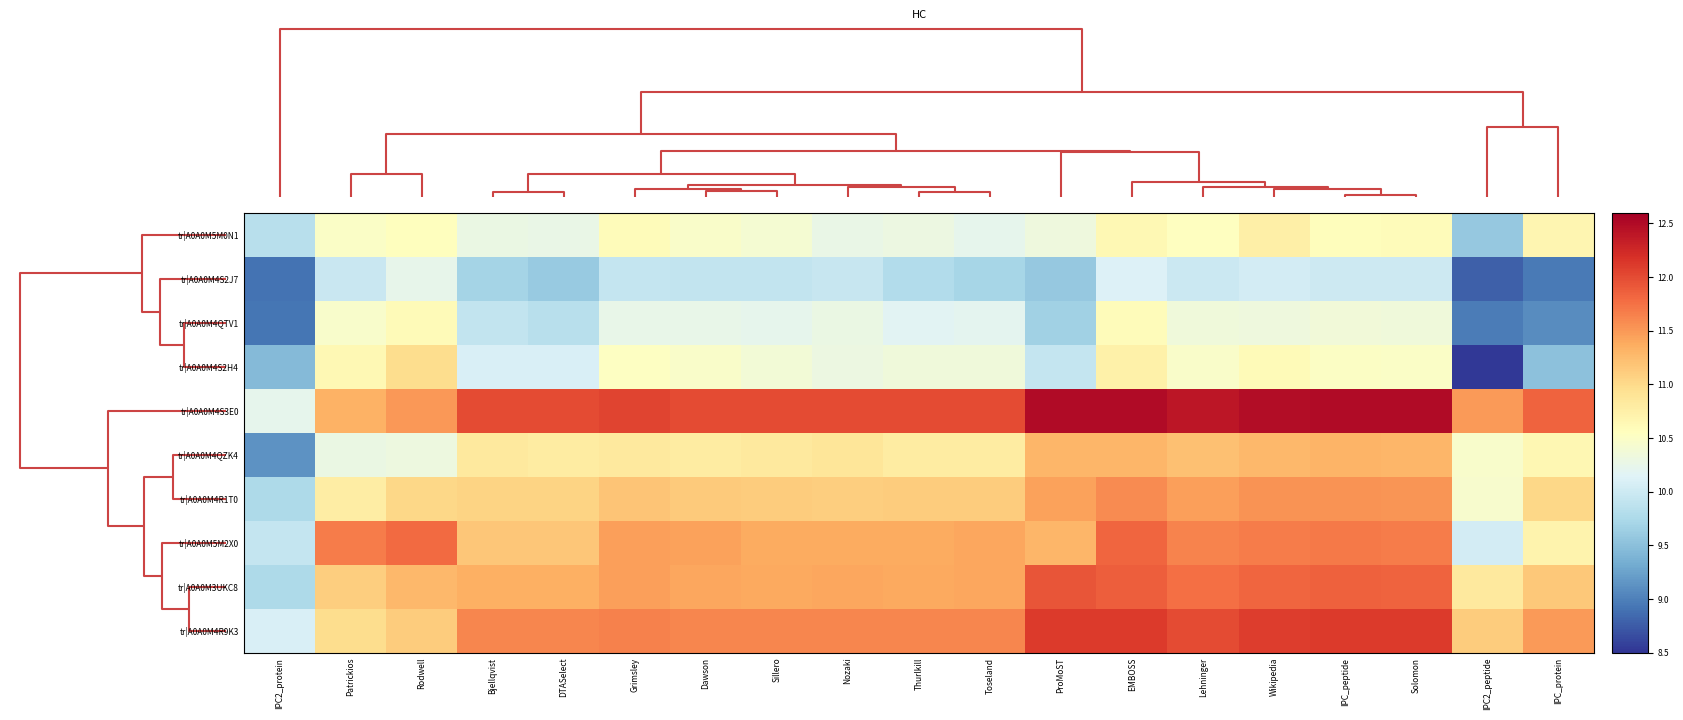

What is the maximum value shown in the chart?

12.5